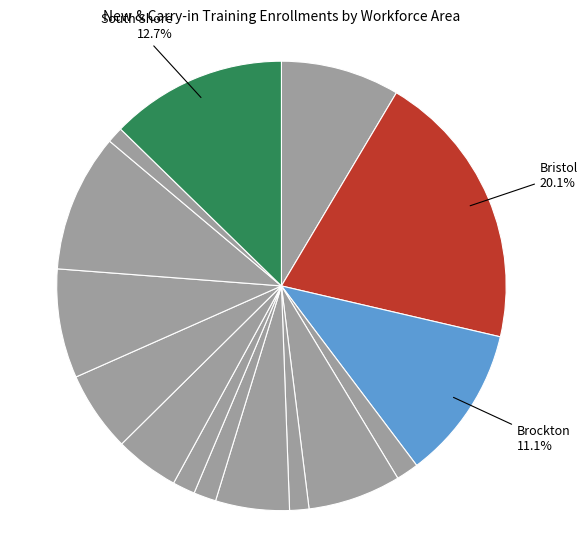

Which category has the biggest portion of the pie?

Bristol